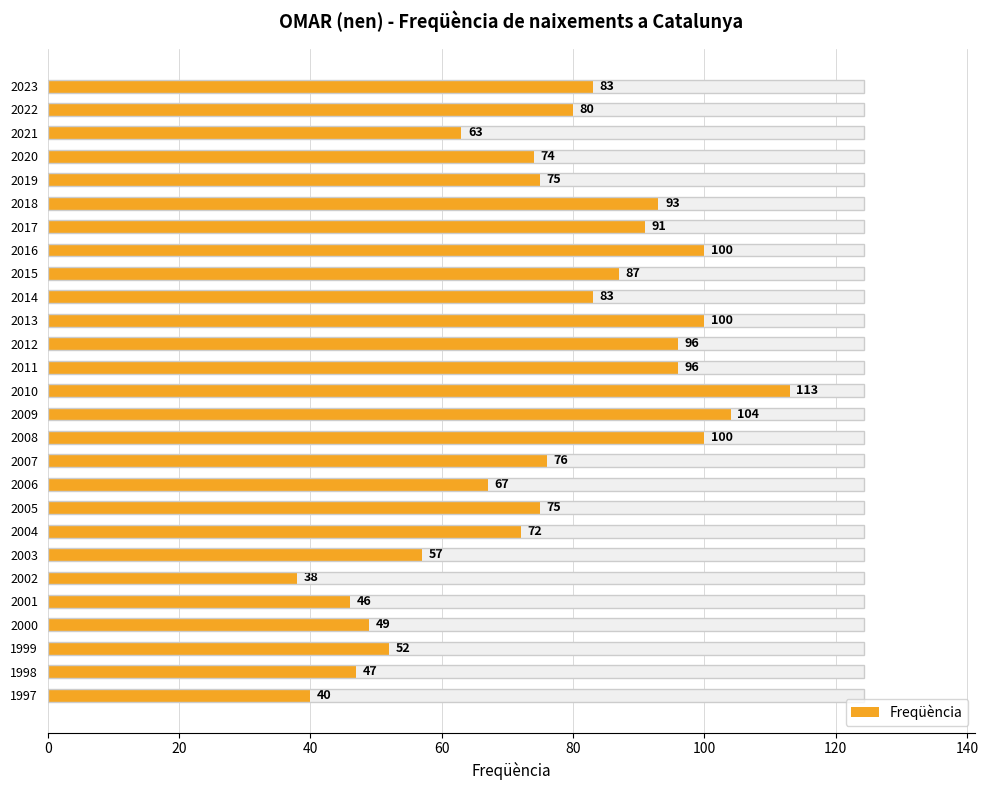

What is the sum of all values?

2057